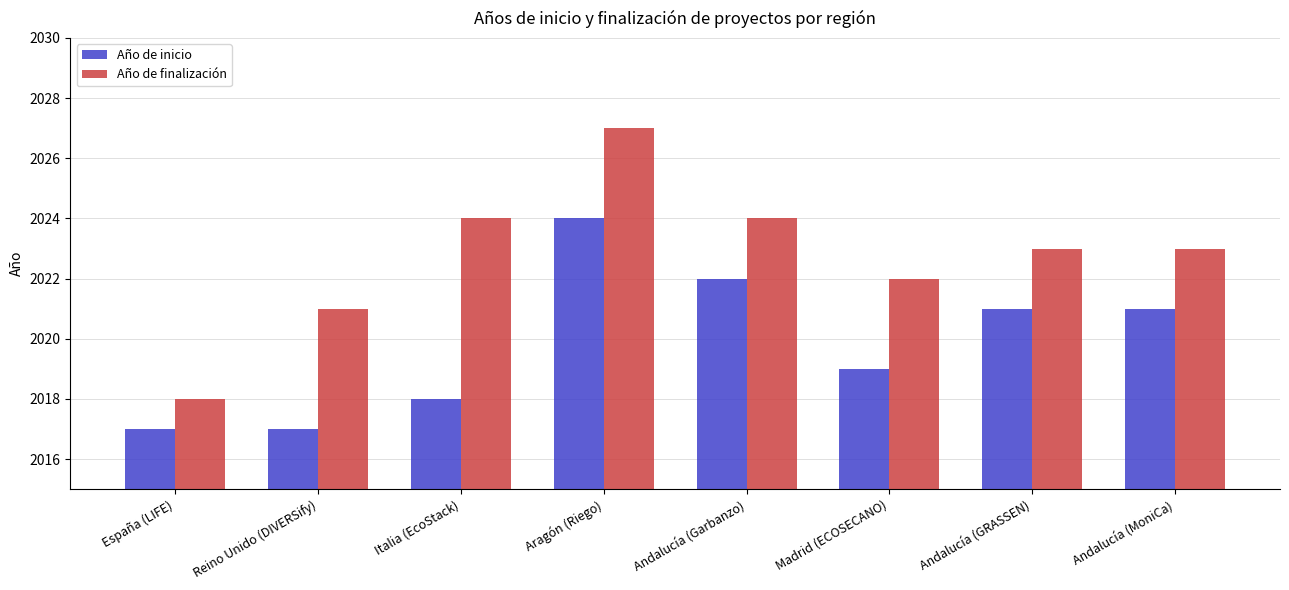

What is the minimum value for Año de finalización?

2018